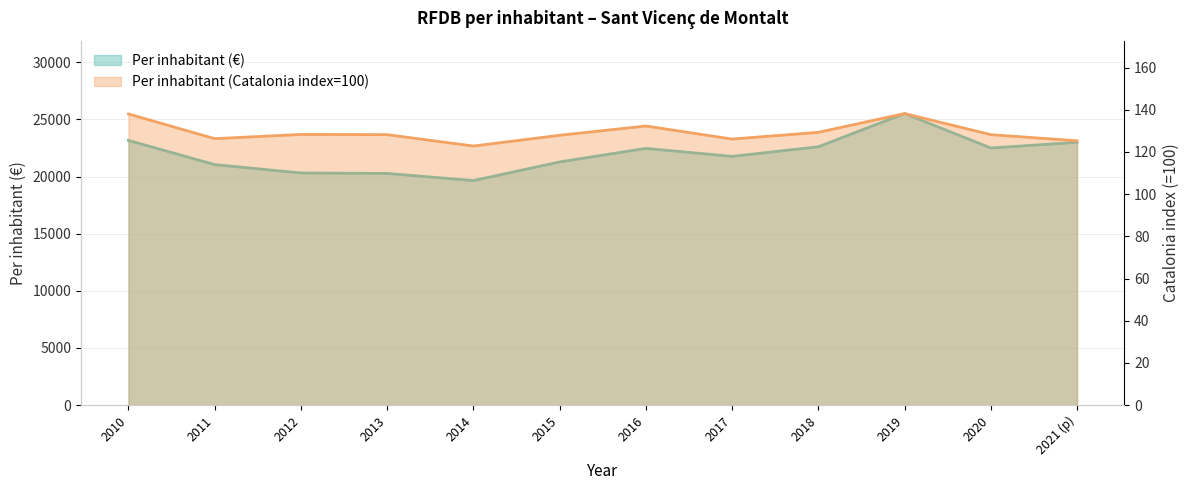

Reading left to right, transcribe all the data shown in this chart.

Per inhabitant (€): 23166.0	21051.0	20315.0	20278.0	19650.0	21284.0	22467.0	21770.0	22611.0	25517.0	22504.0	23002.0
Per inhabitant (Catalonia index=100): 138.0	126.3	128.3	128.2	122.8	127.9	132.3	126.1	129.3	138.2	128.2	125.3